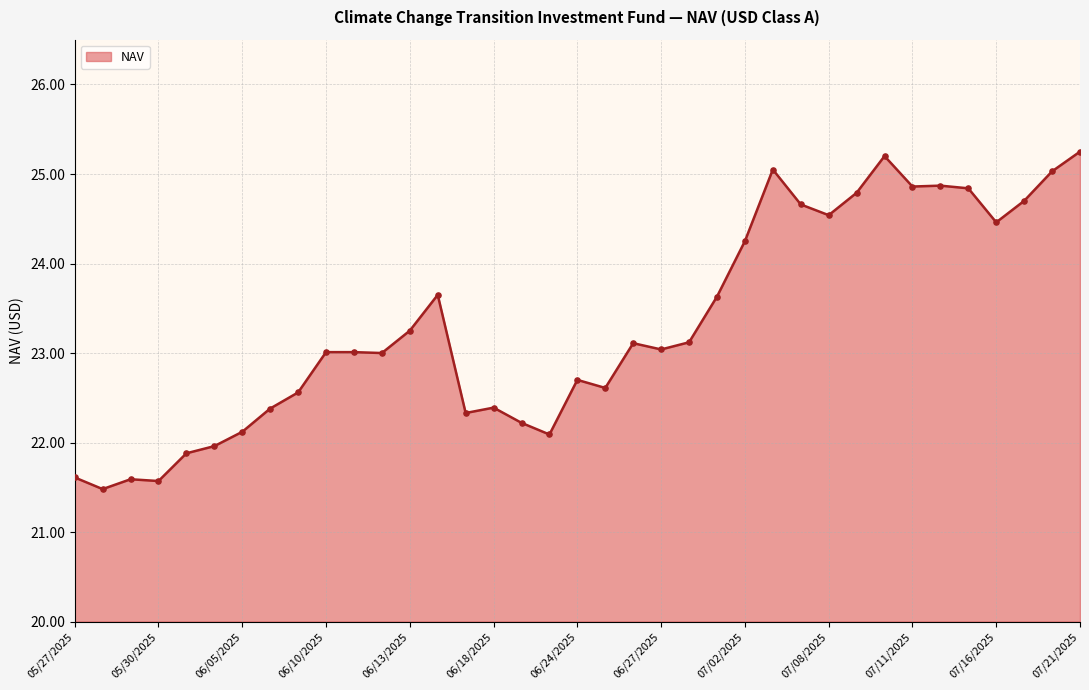

What is the difference between the maximum and minimum values?

3.8